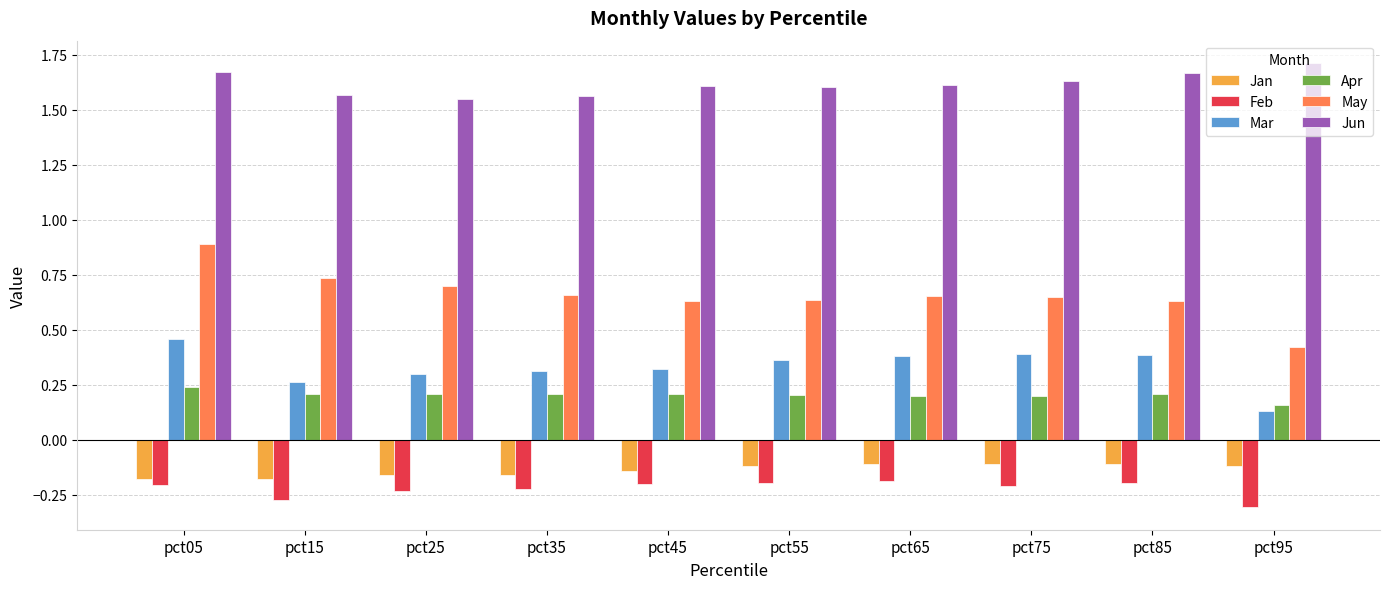

At which label does Mar reach its minimum?

pct95